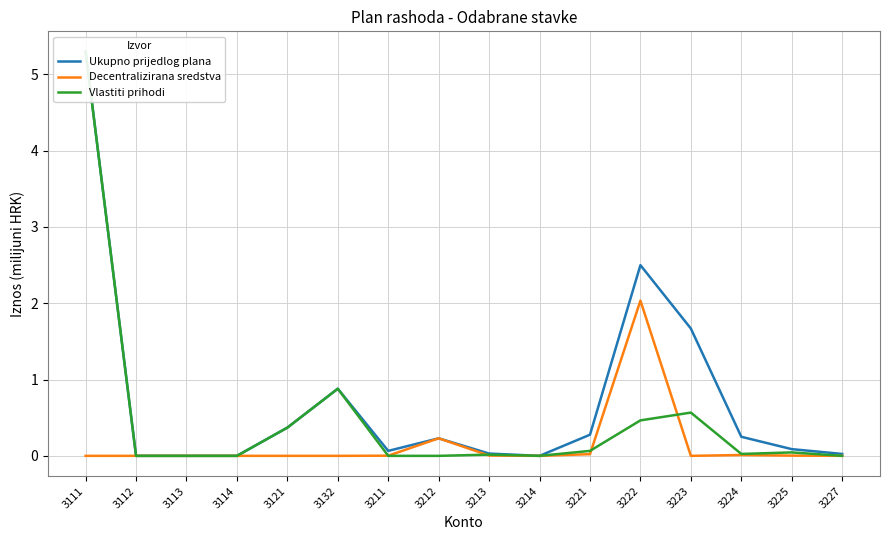

Which series has the largest range (max minus min)?

Ukupno prijedlog plana